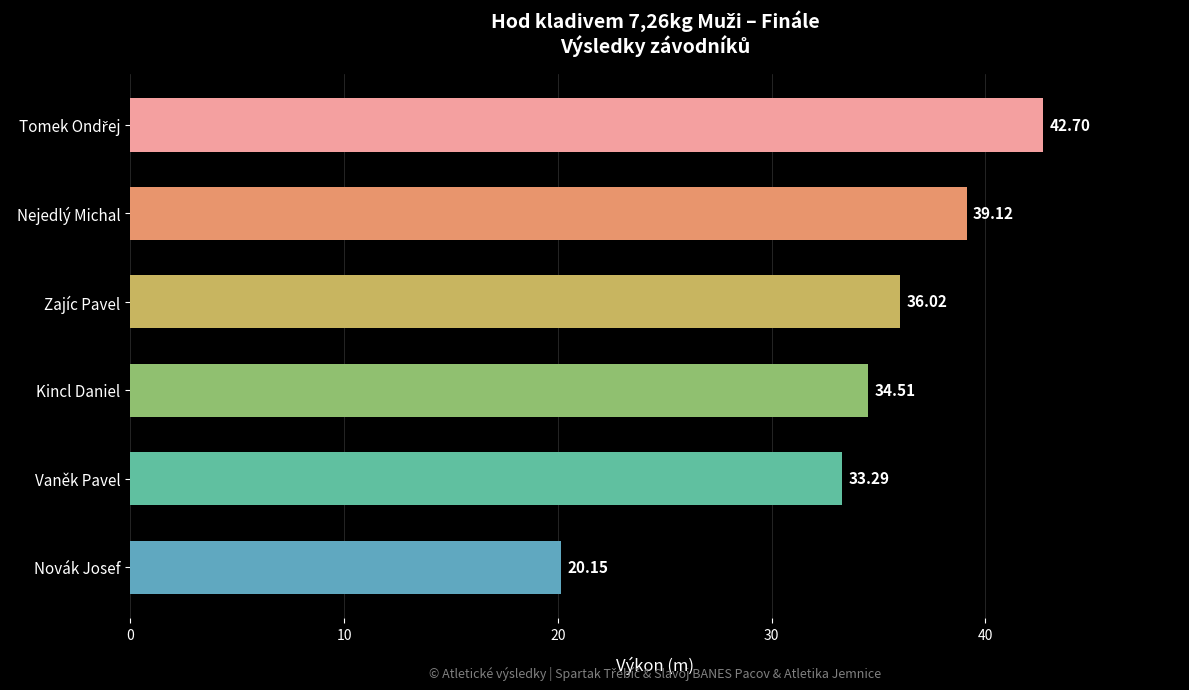

Which category has the lowest value across all series?

Novák Josef